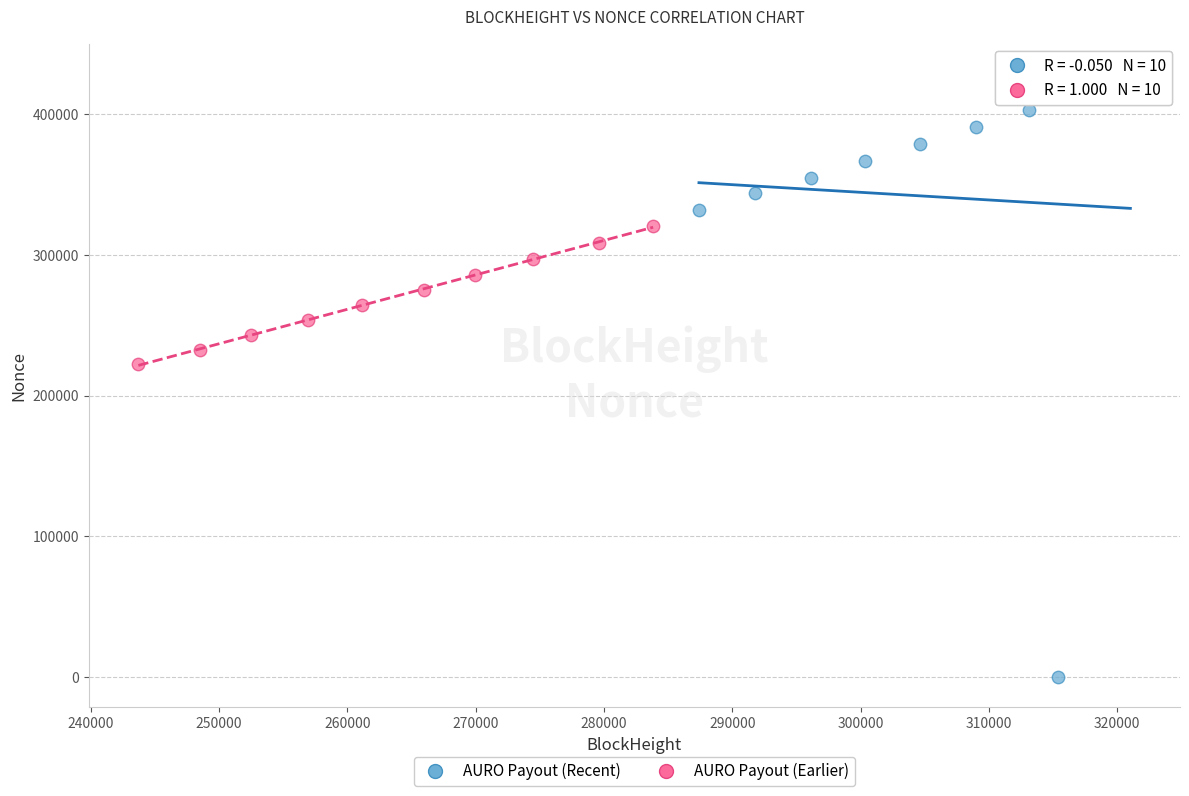

Which series contains the lowest Y value?

AURO Payout (Recent)